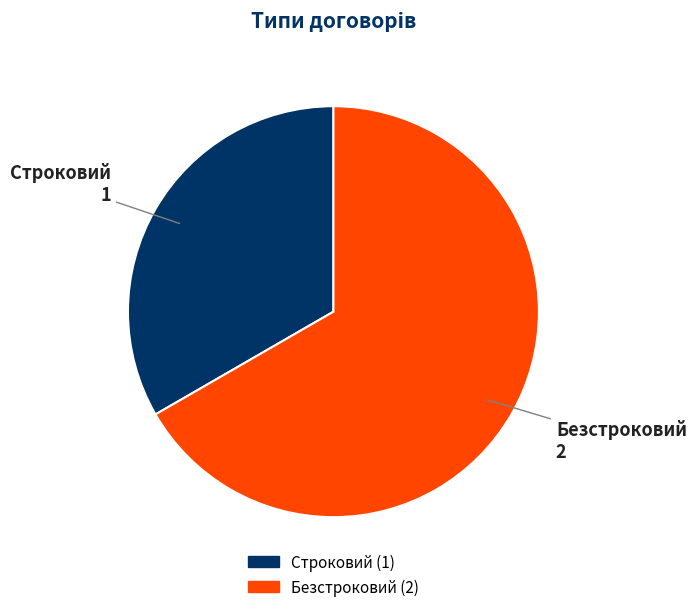

What is the ratio of the value at Строковий to the value at Безстроковий?

0.5